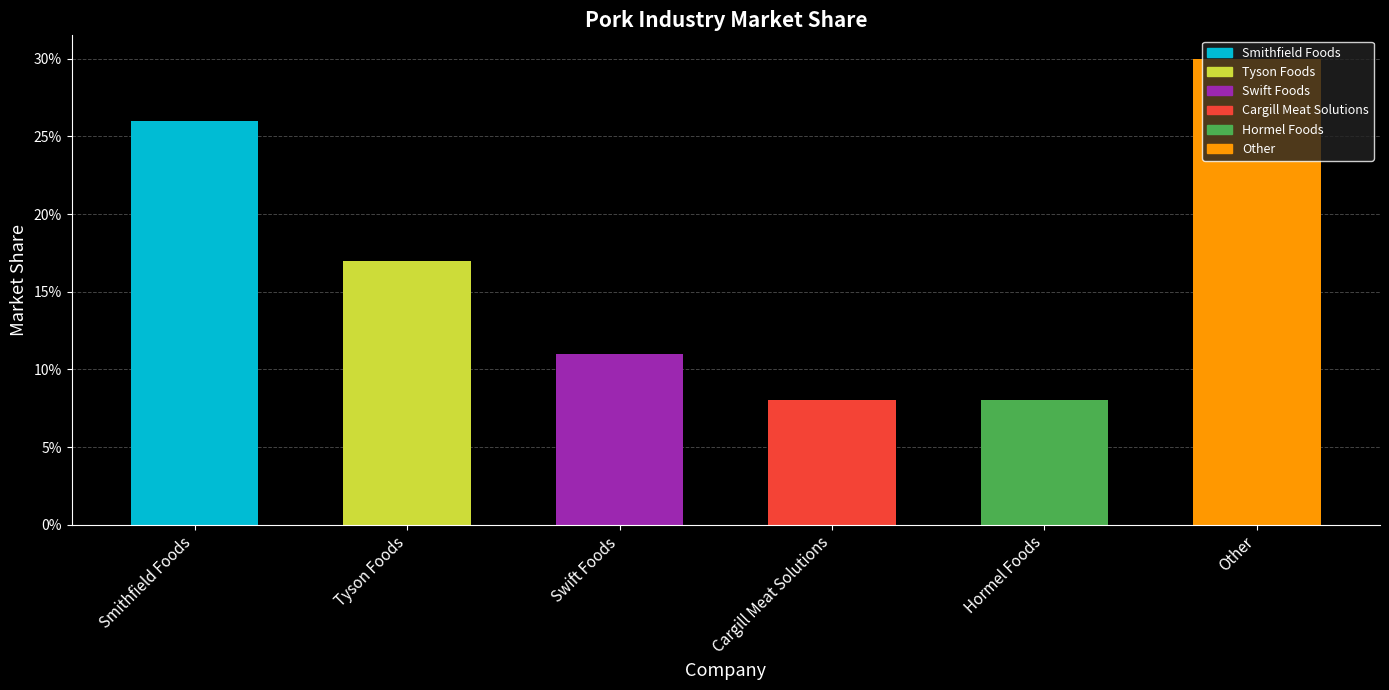

Does the chart contain any negative values?

No